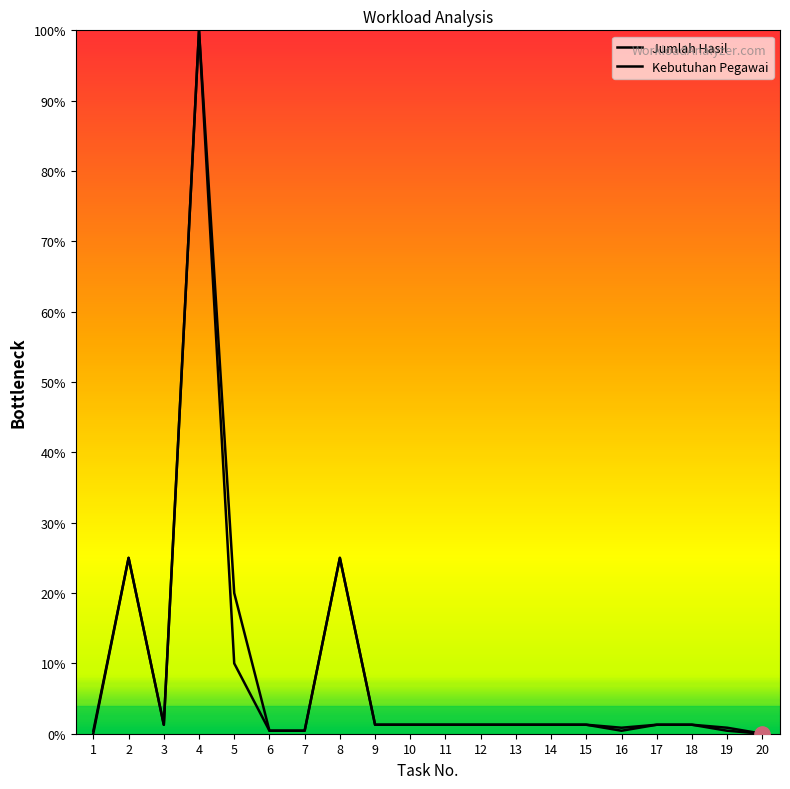

True or false: Kebutuhan Pegawai and Jumlah Hasil cross at least once.

False